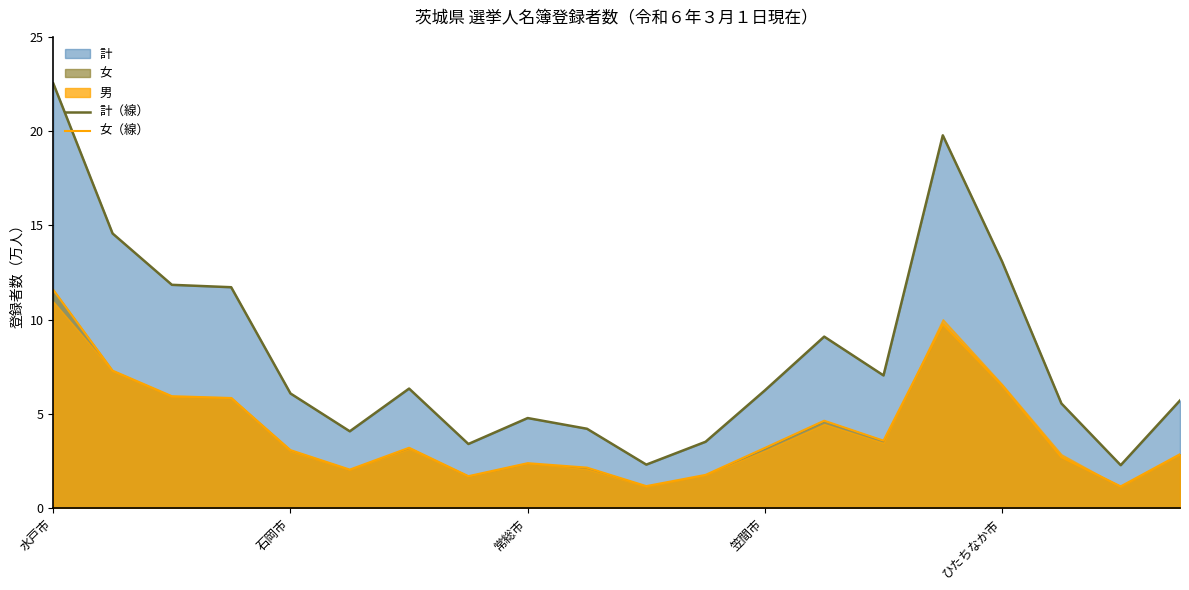

At which category does 計（線） reach its first local peak?

6